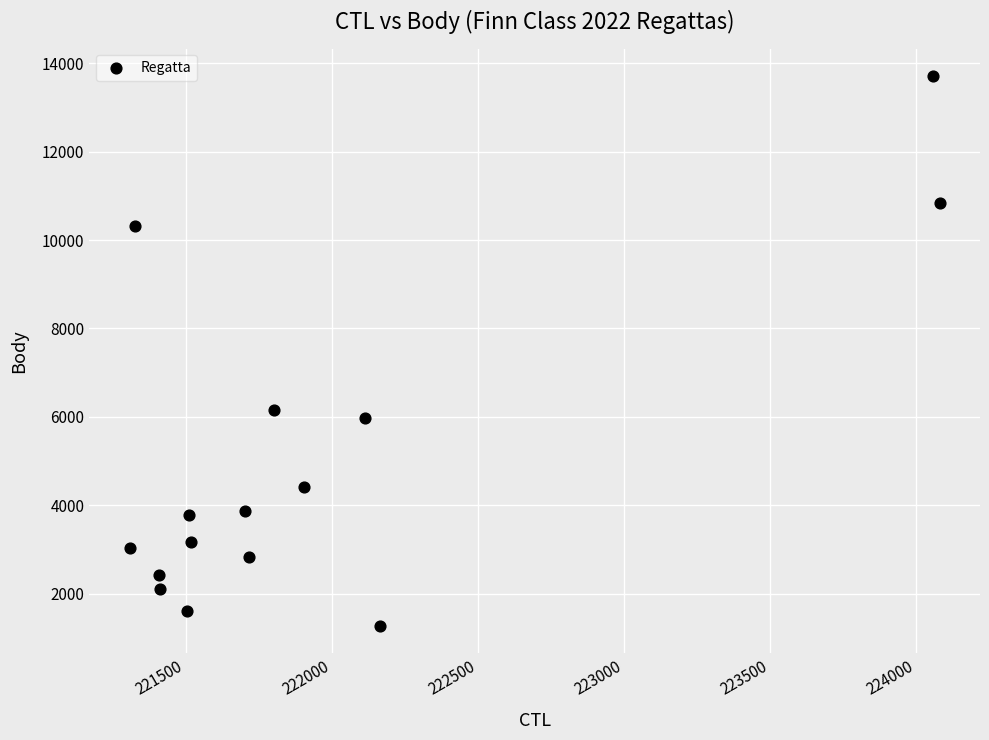

What Y value in the scatter plot is closest to 7493?

6154